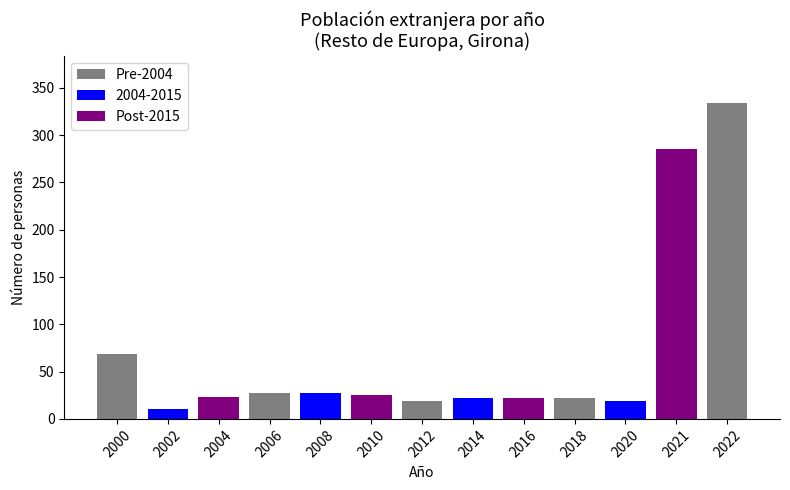

What is the maximum value shown in the chart?

334